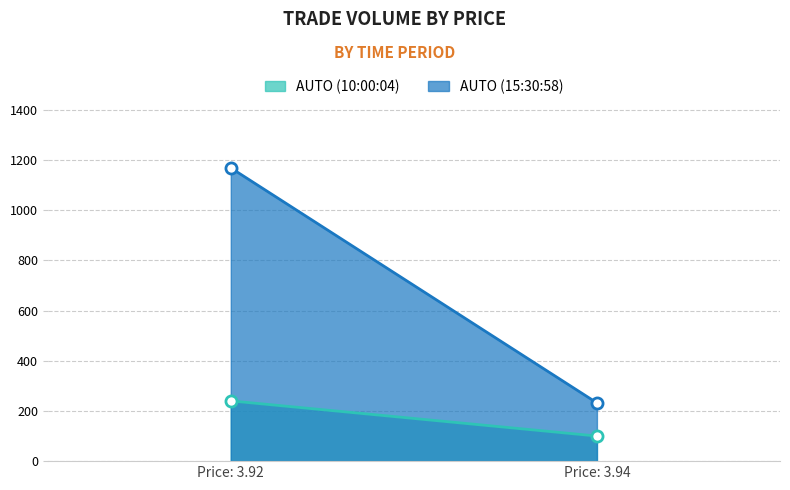

Is the value of AUTO (10:00:04) at Price: 3.92 greater than the value of AUTO (15:30:58) at Price: 3.92?

No